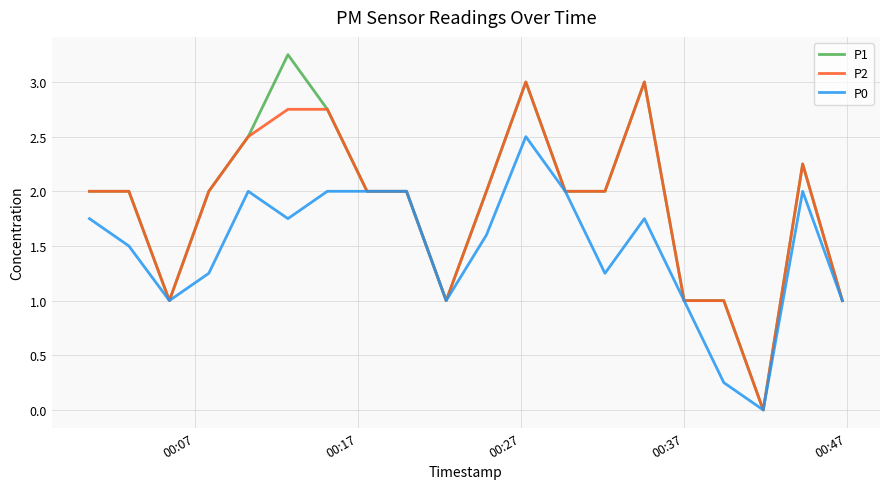

Is this an area chart (filled region under the line)?

No